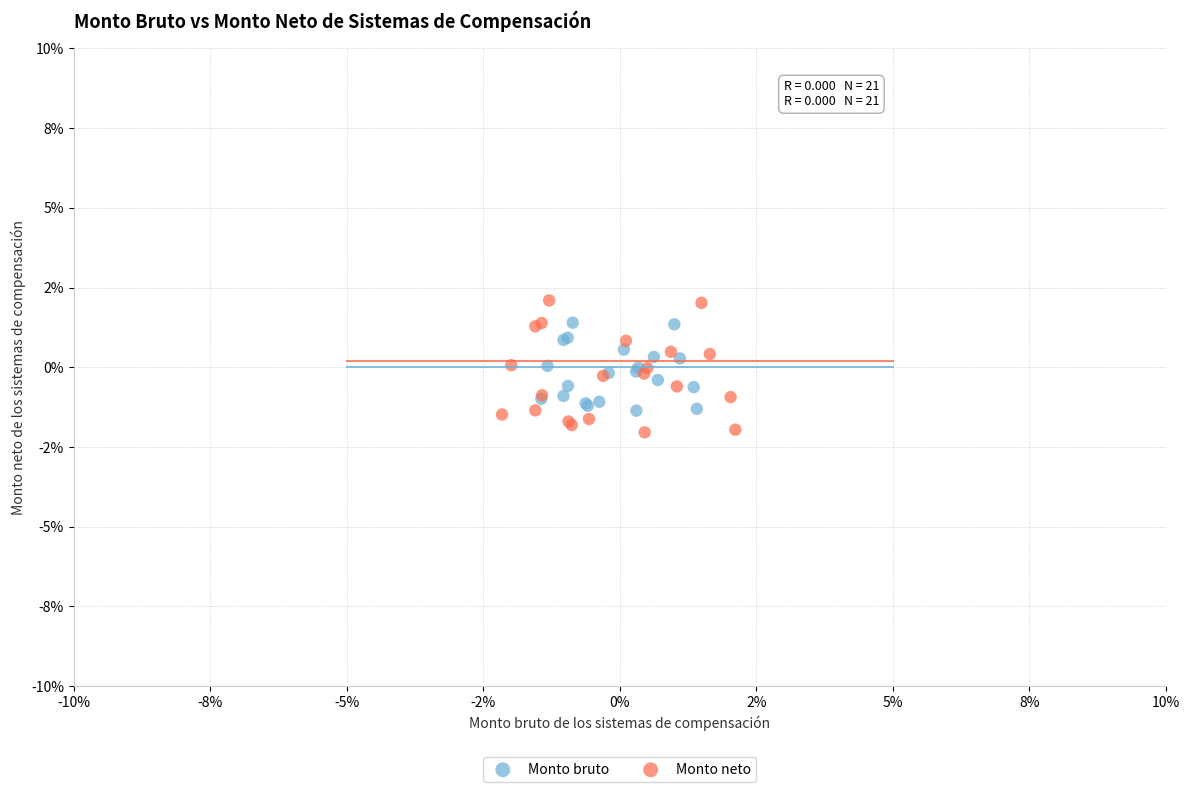

What are all the series names shown in the legend?

Monto bruto, Monto neto